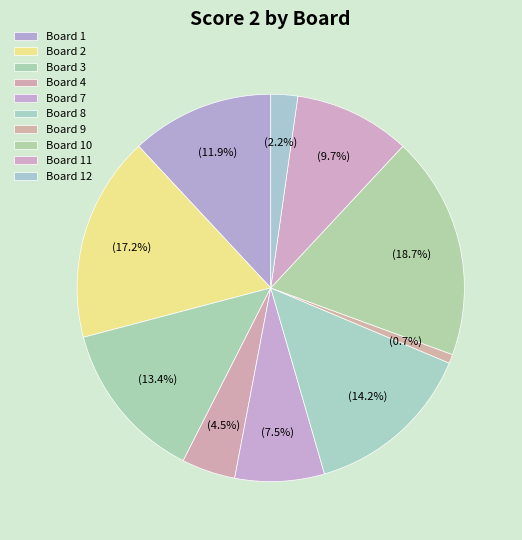

Count the number of slices in the pie.

10